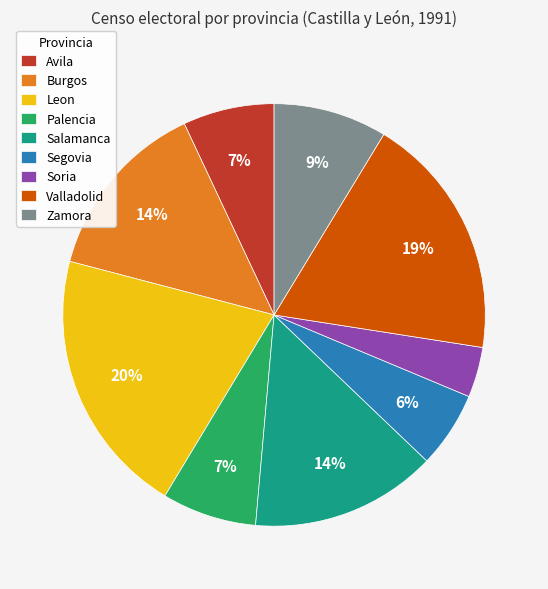

Which slice is the smallest?

Soria